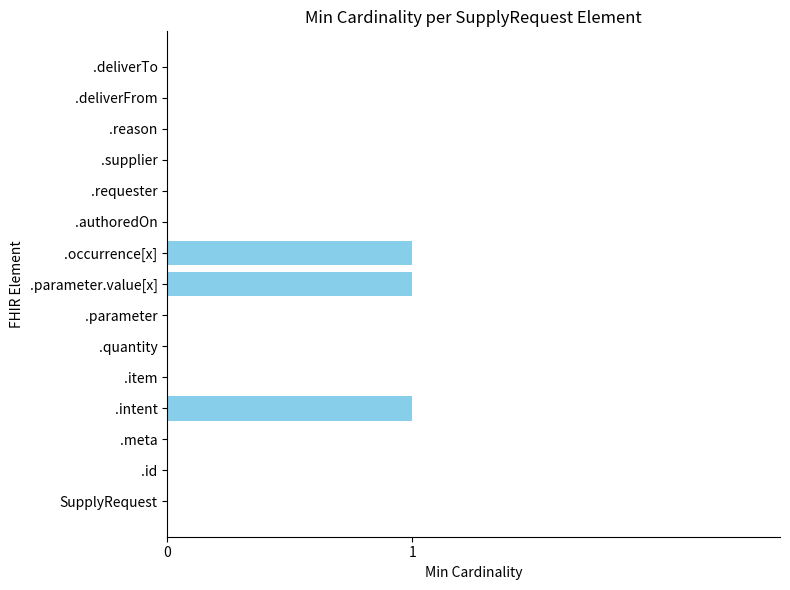

True or false: the data shows 0 at .supplier.

True